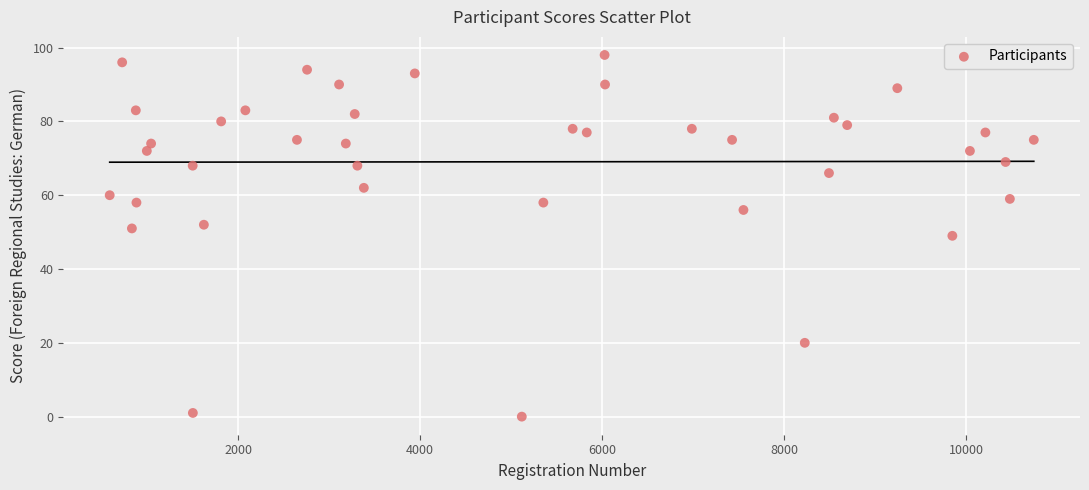

What is the range of X values (max minus min)?

10156